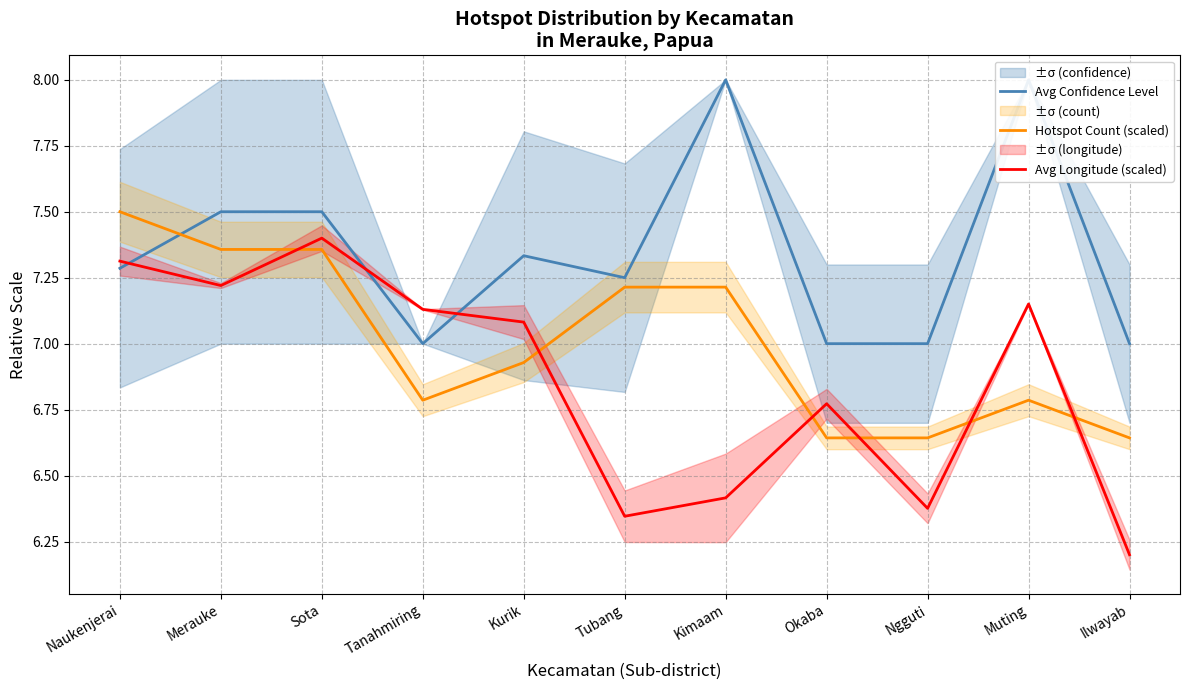

Which series ends up on top after the final intersection of Avg Longitude (scaled) and Hotspot Count (scaled)?

Hotspot Count (scaled)